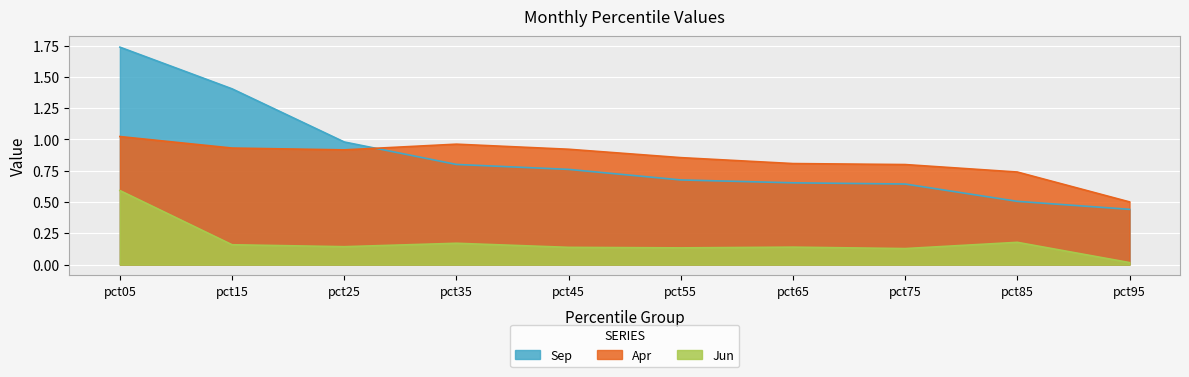

At how many categories does at least one series exceed 0?

10